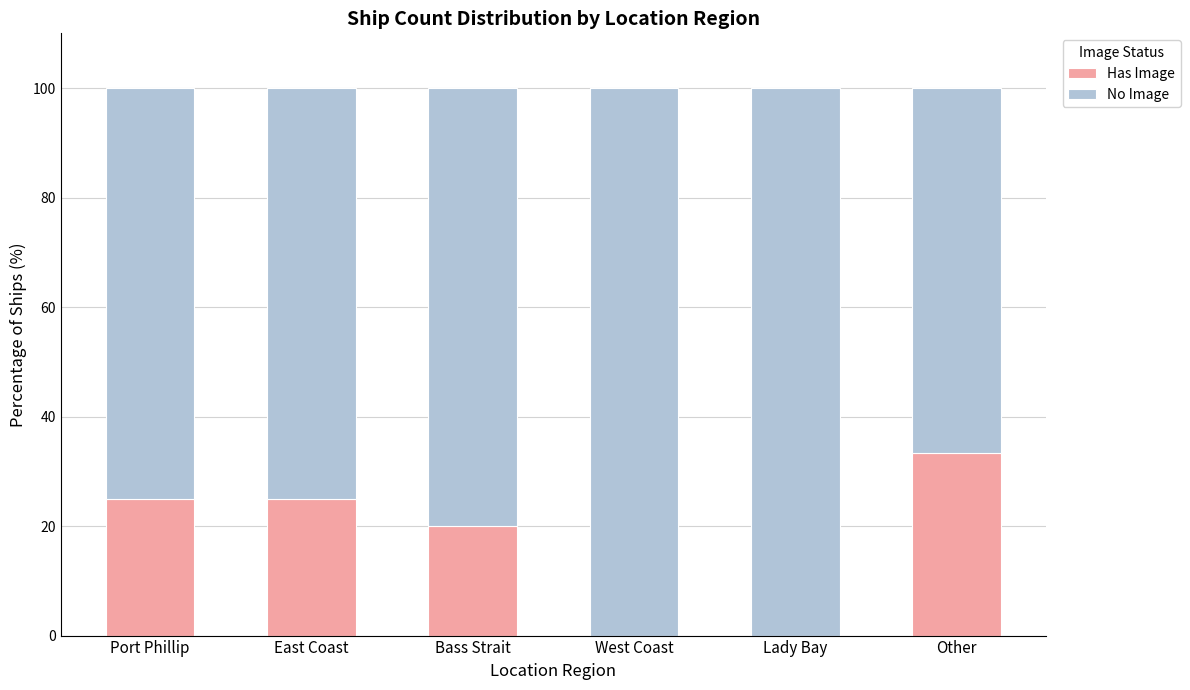

How many distinct data groups are displayed?

2